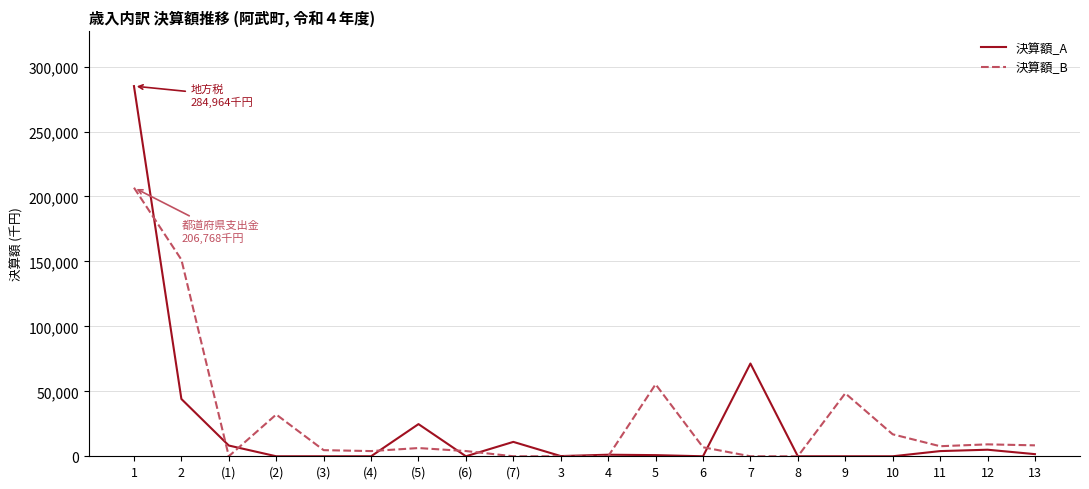

Is the value of 決算額_A at 2 greater than the value of 決算額_B at 1?

No